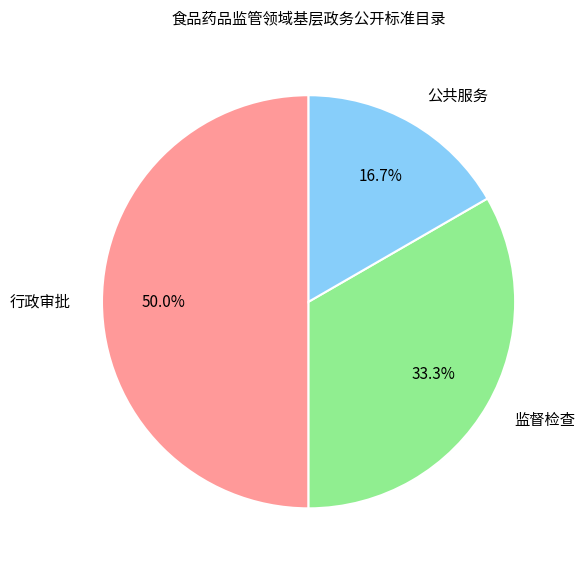

What is the largest slice in the pie chart?

行政审批